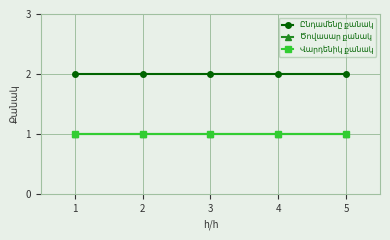

What are all the series names shown in the legend?

Ընդամենը քանակ, Ծովասար քանակ, Վարդենիկ քանակ